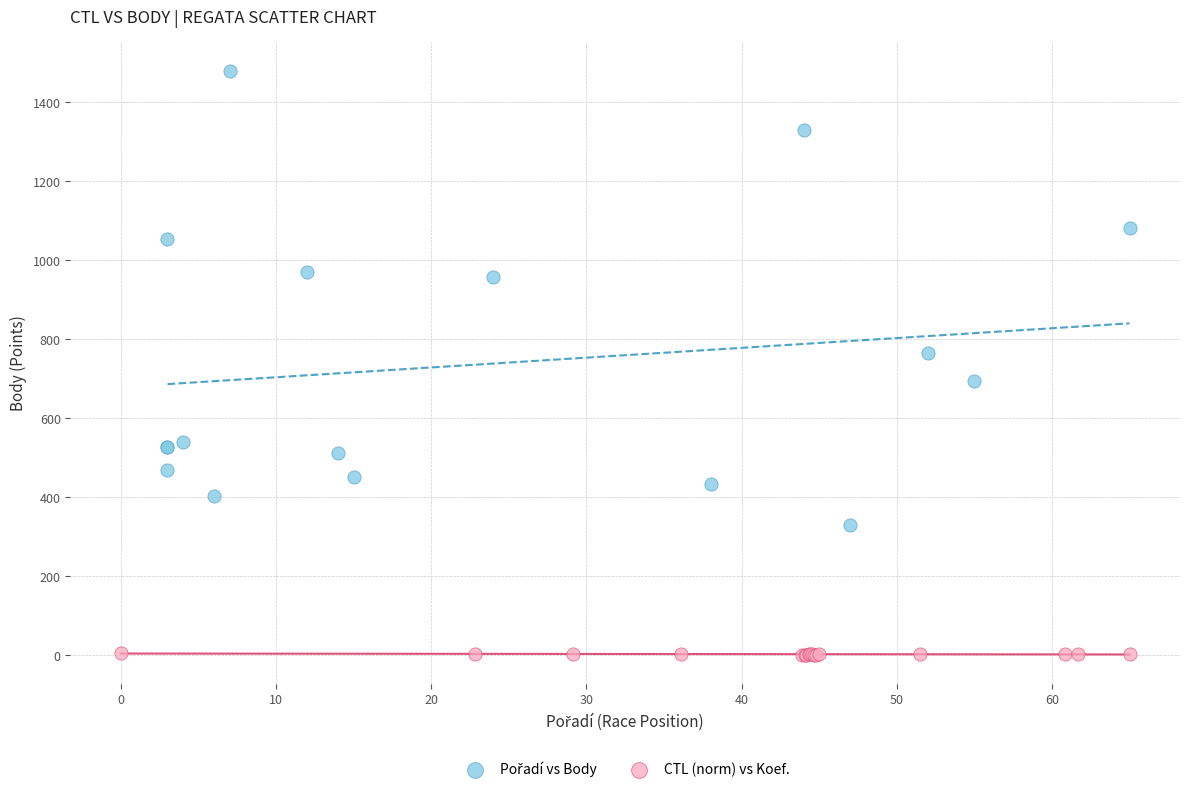

Which series contains the lowest Y value?

CTL (norm) vs Koef.